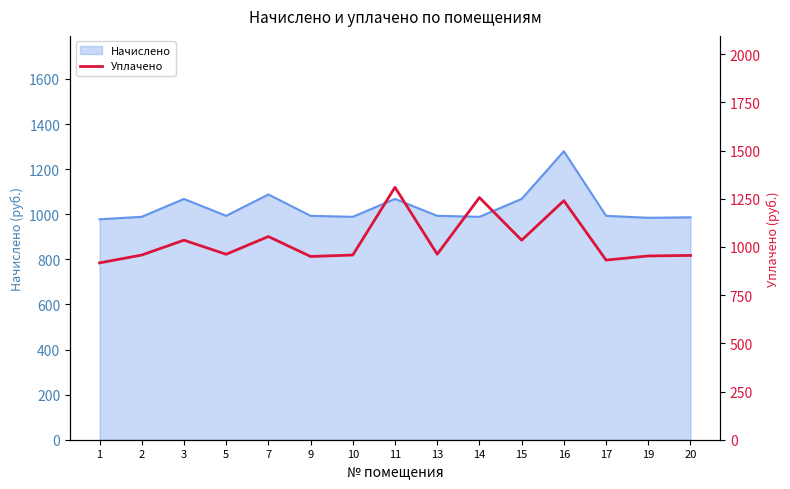

Where is the first local minimum?

5